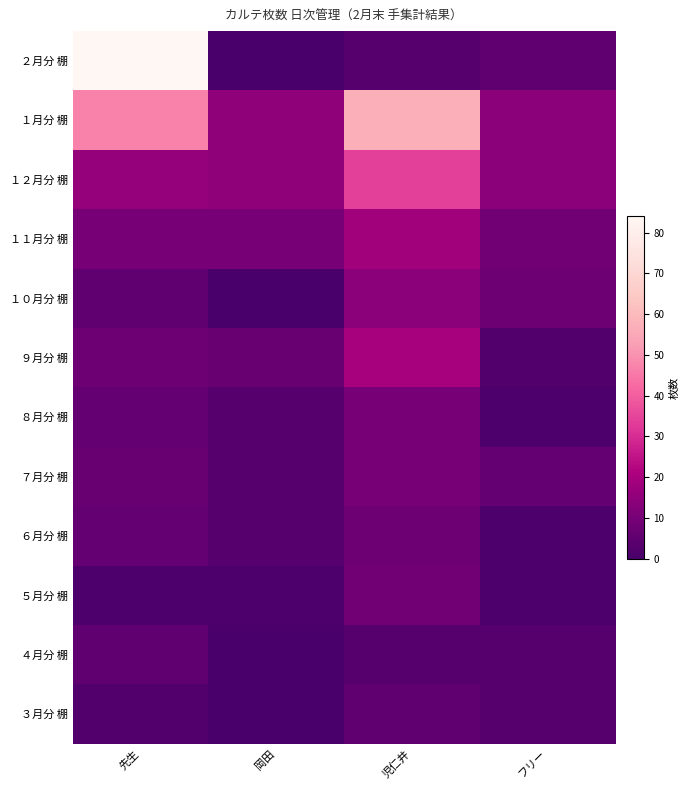

What is the total value across all series at 児仁井?

192